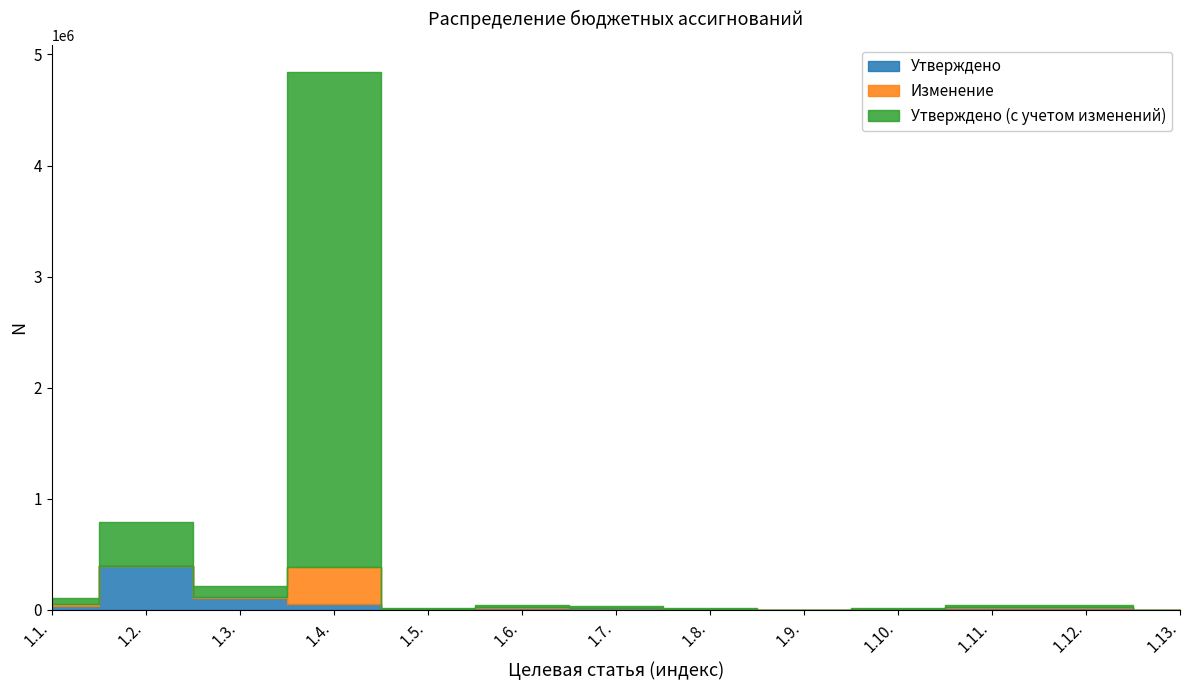

What is the sum of all Утверждено values?

679665.7